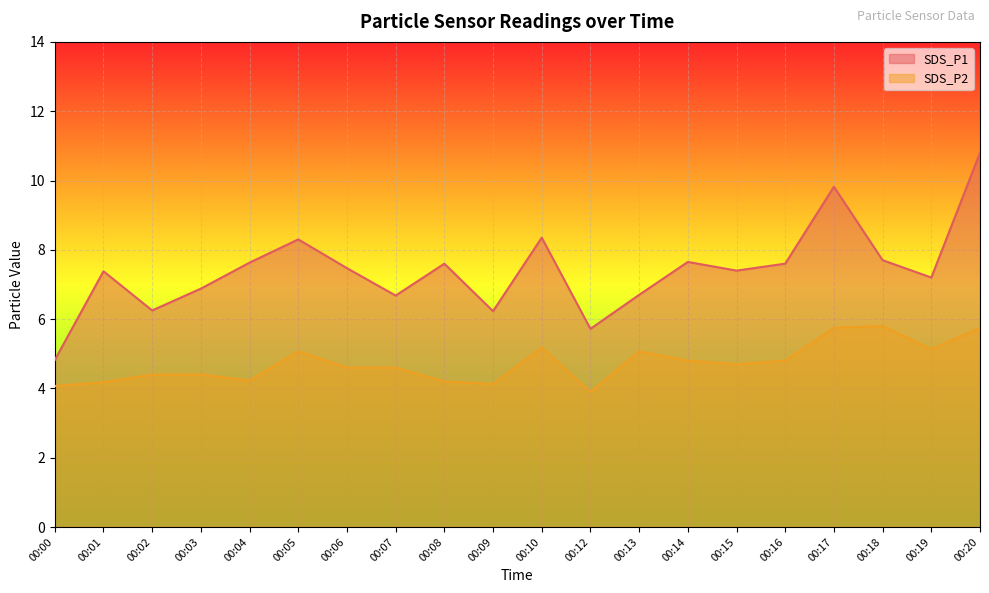

How many values in the SDS_P2 series are below 4?

1